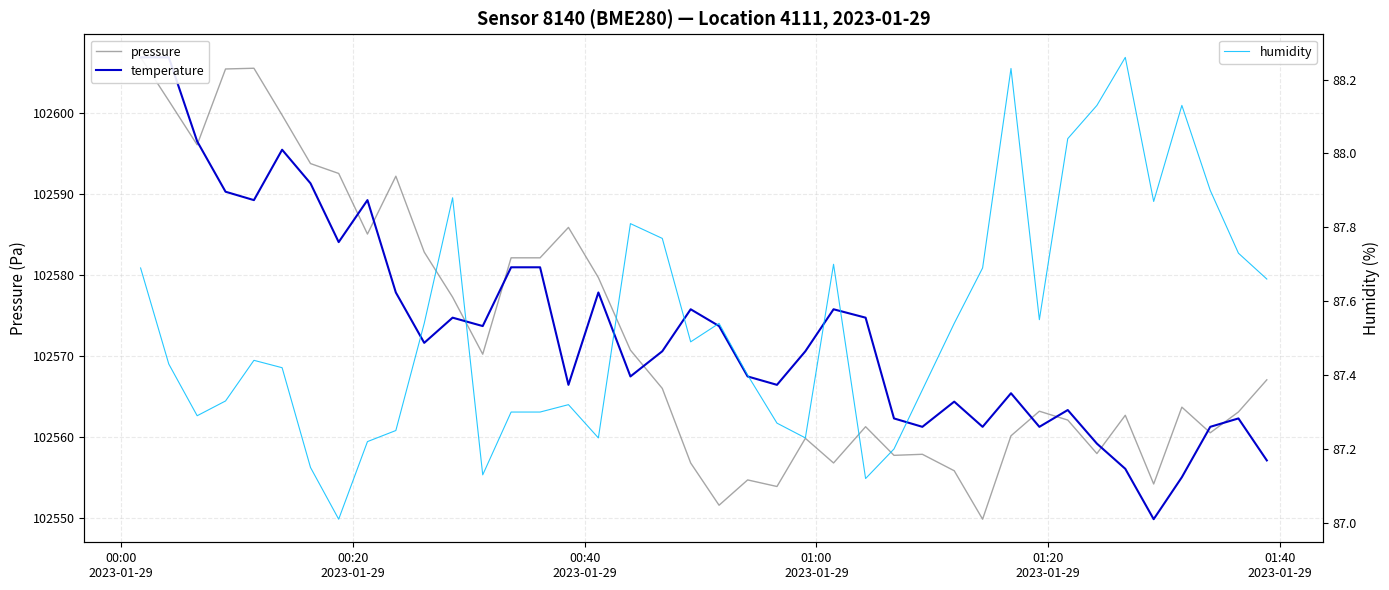

What is the minimum value for humidity?

87.0